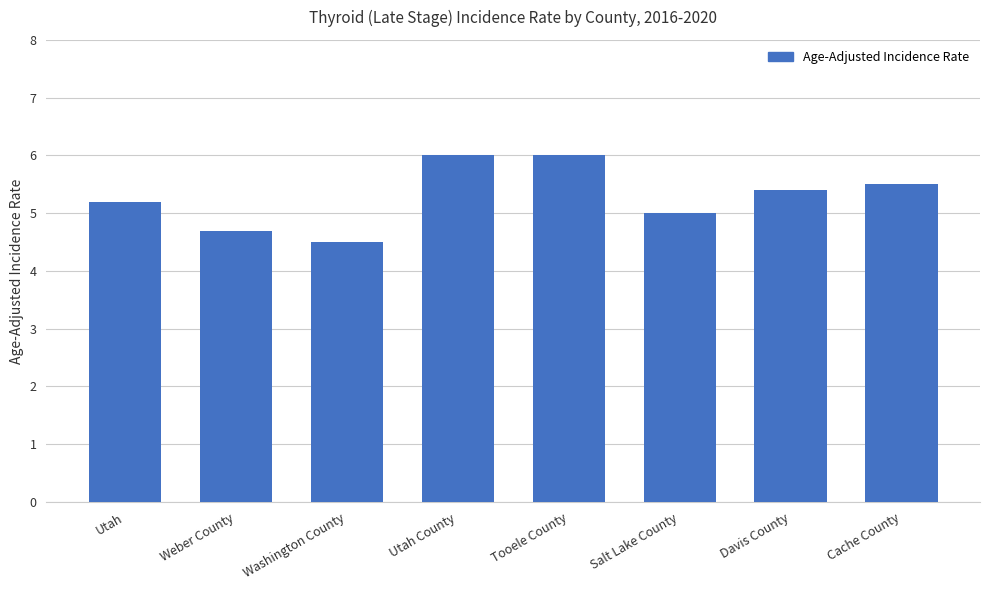

At which label does the data first exceed 5?

Utah